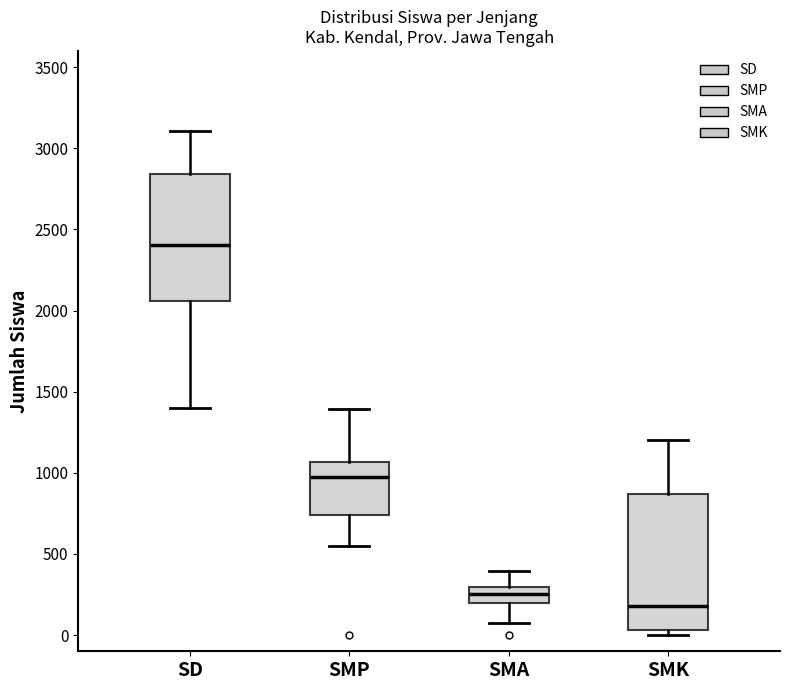

Where is the lower edge of the box for SMP on the y-axis? The values are not printed on the chart, so give them approximately, as read against the axis.

750